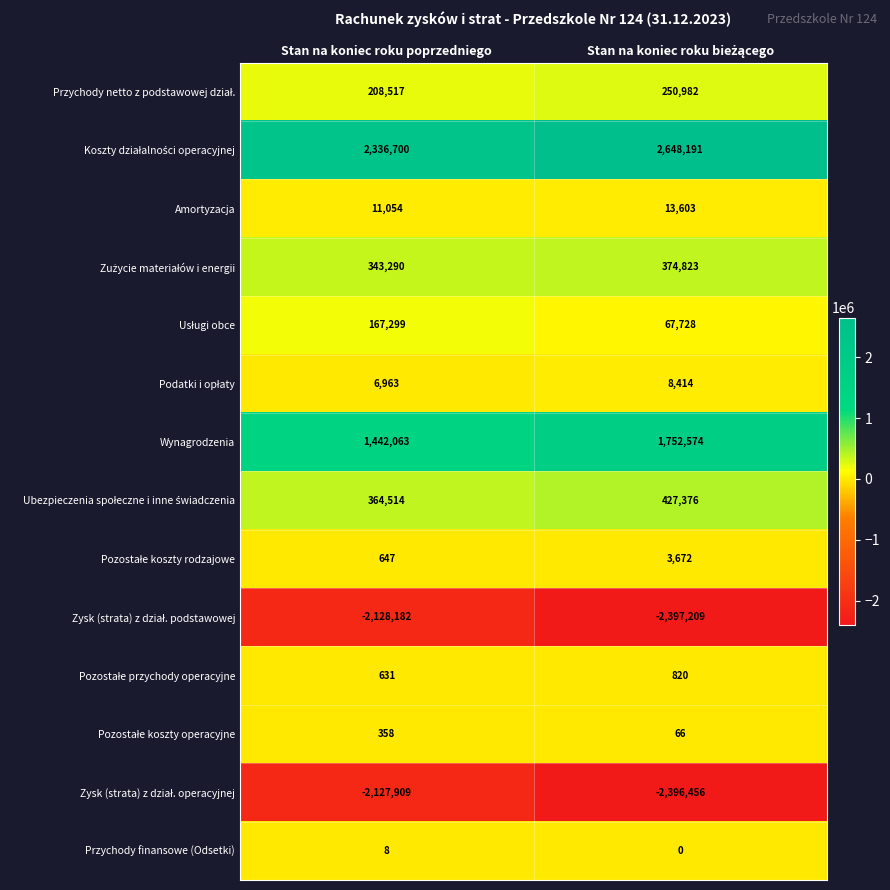

How many distinct data groups are displayed?

14